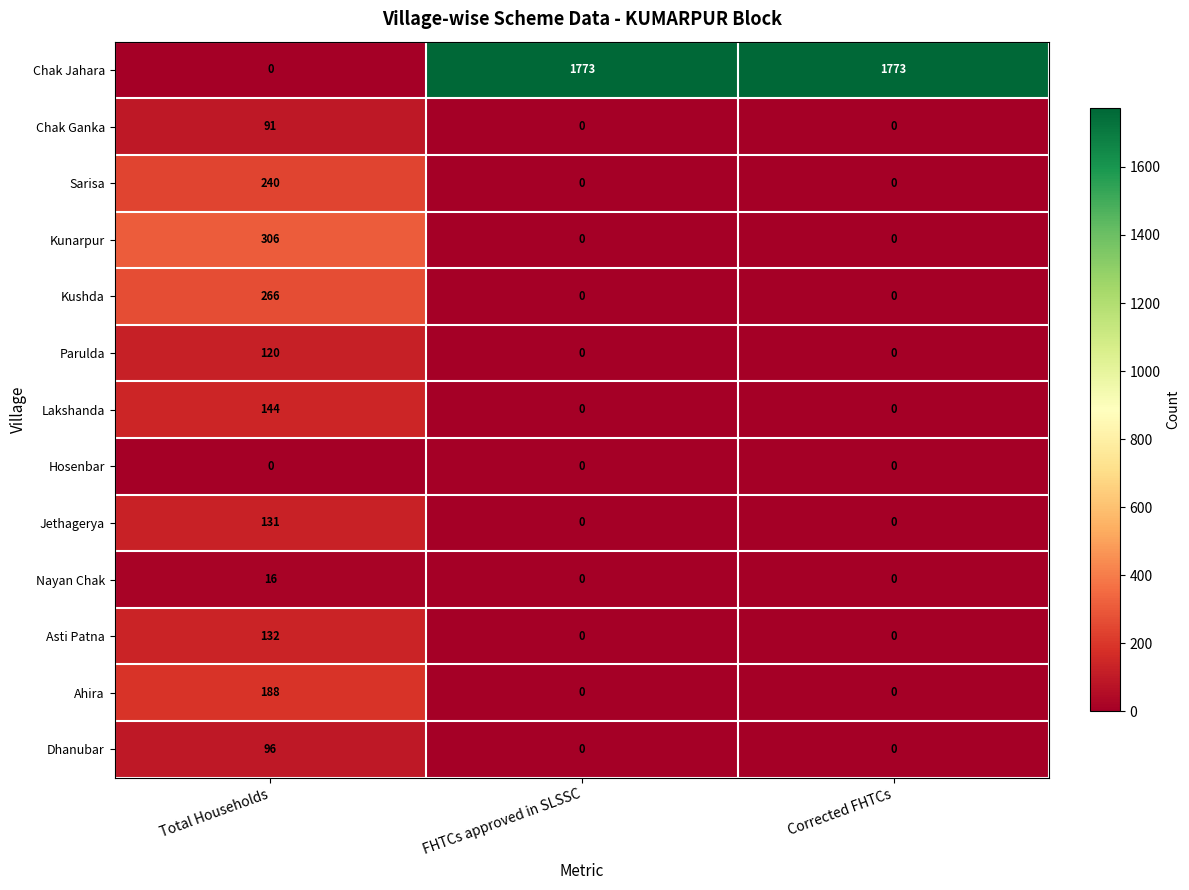

Between Total Households and Corrected FHTCs, which series saw the biggest shift?

Chak Jahara